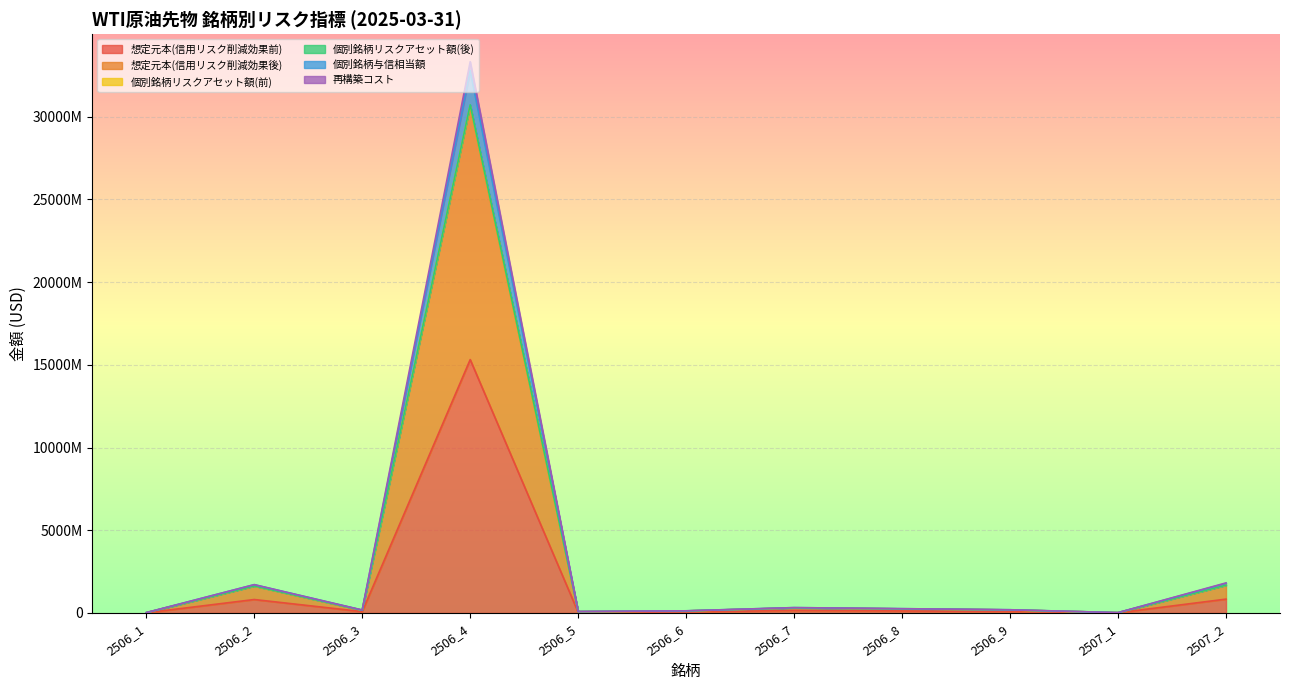

What is the approximate value of 個別銘柄リスクアセット額(後) at 2506_8?

260103078.1